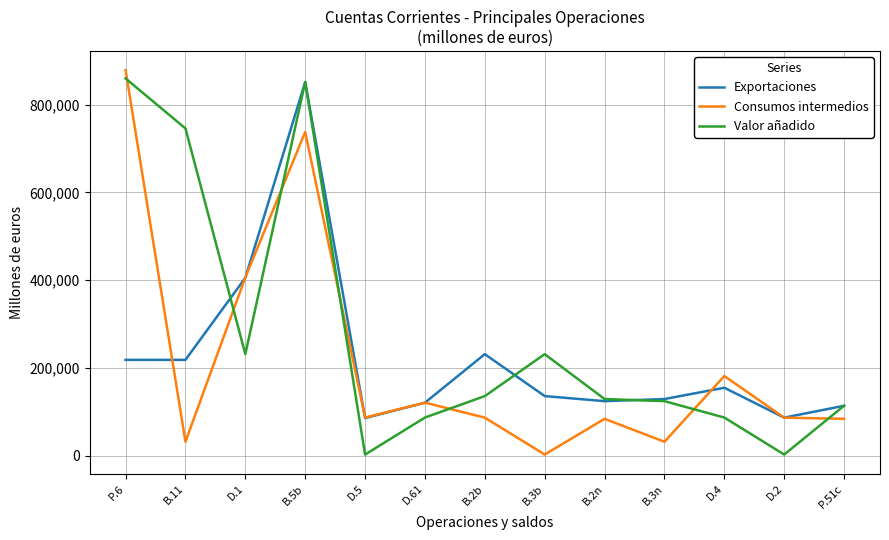

After their last crossing, which series has the higher values: Valor añadido or Consumos intermedios?

Valor añadido